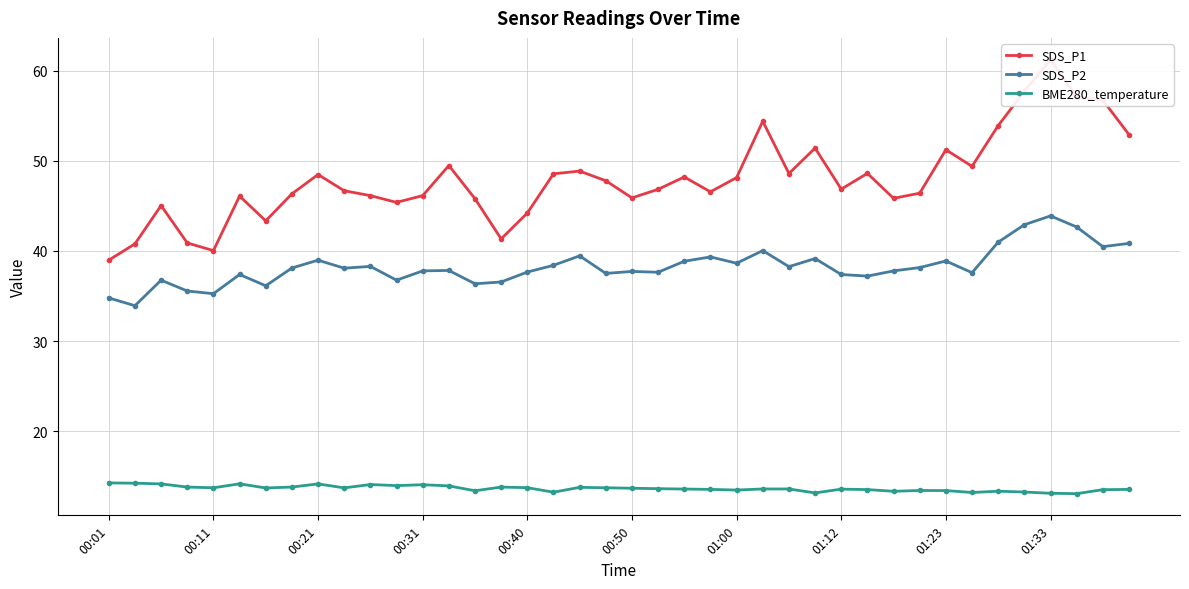

What is the highest value of the BME280_temperature series?

14.3